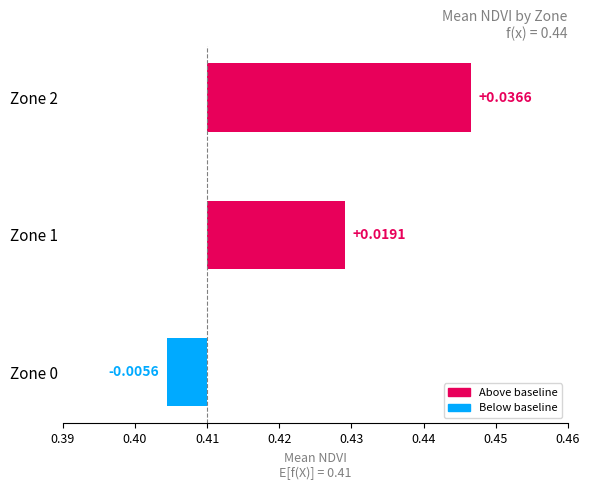

The value at Zone 0 is -0.0. True or false?

False